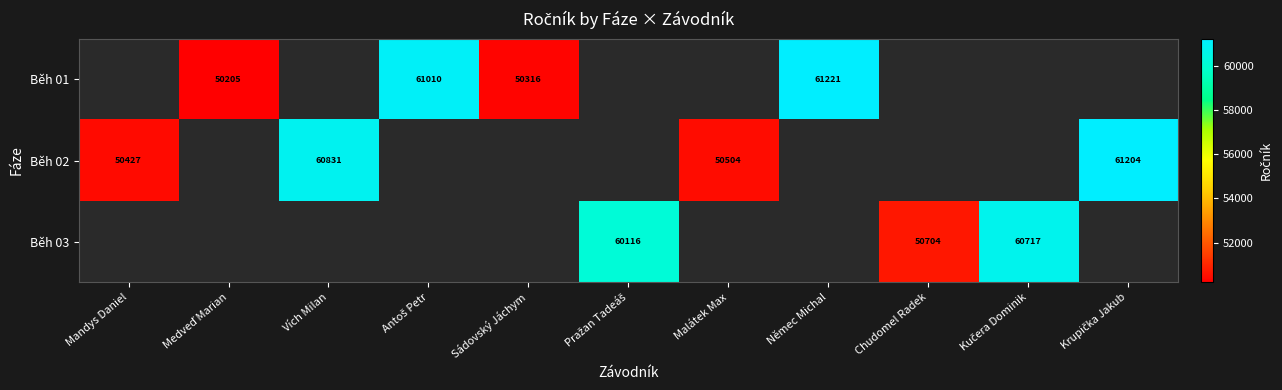

The value of Běh 02 at Vích Milan is 60831. True or false?

True